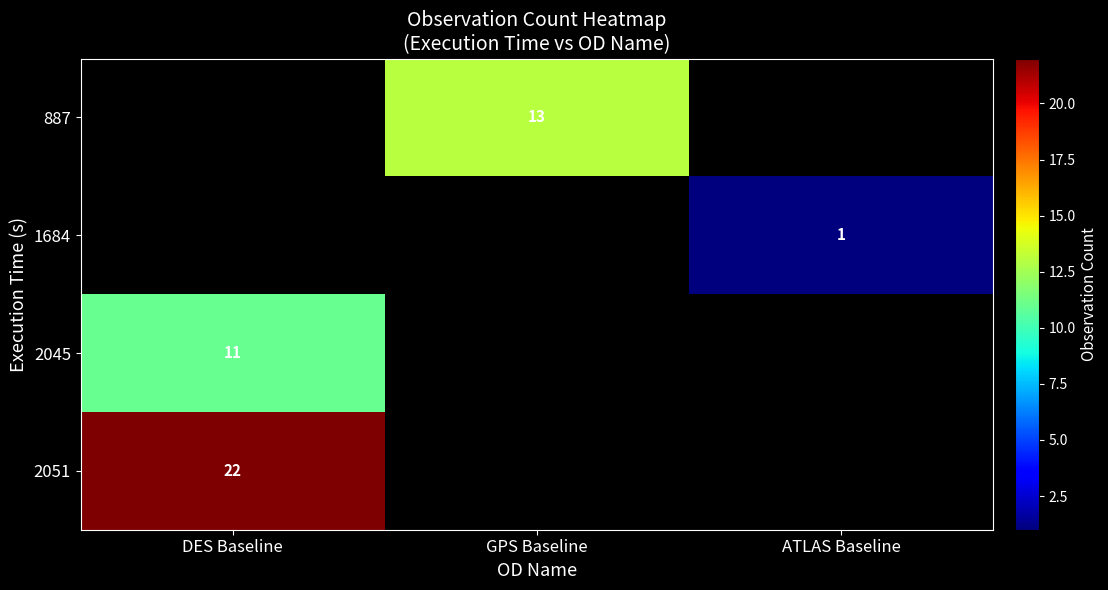

List the labels in order of 2045 value, smallest first.

DES Baseline, GPS Baseline, ATLAS Baseline